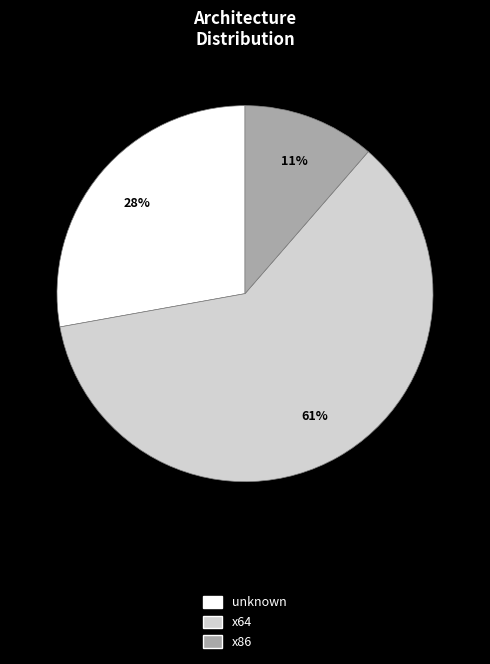

Is there a majority slice in this chart?

Yes